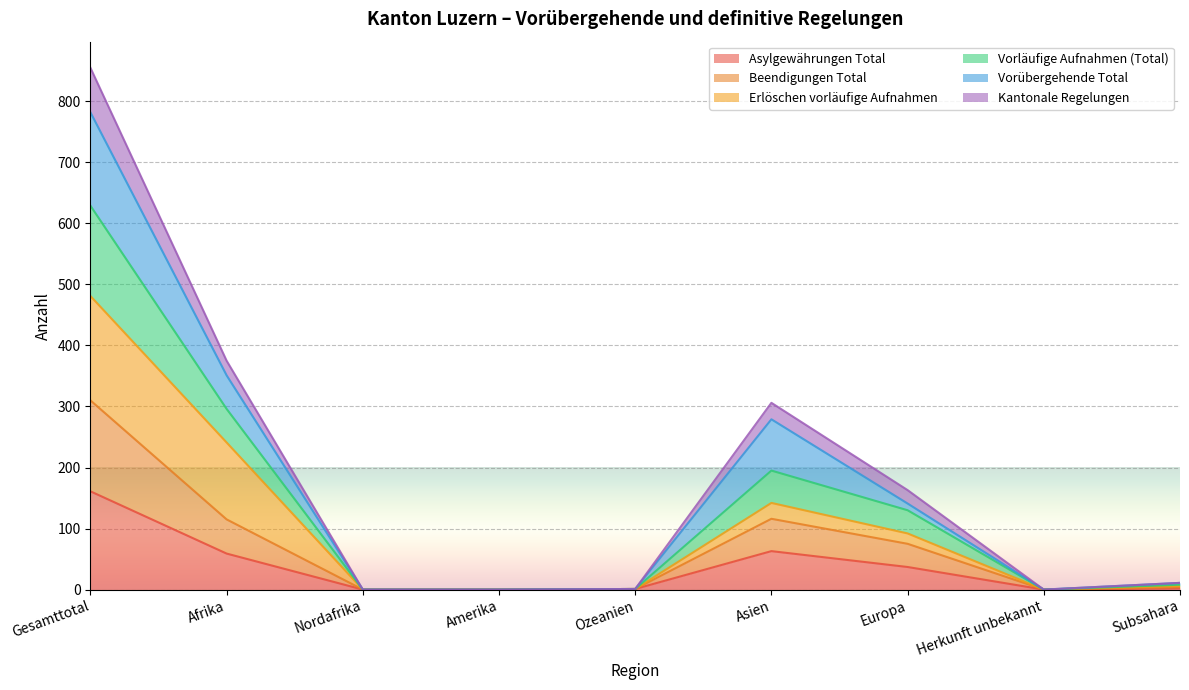

True or false: Asylgewährungen Total and Kantonale Regelungen cross at least once.

False